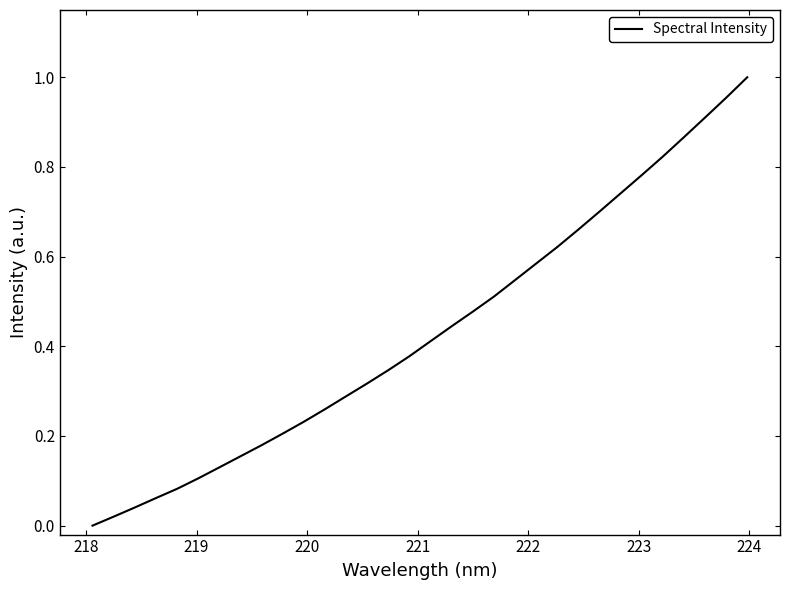

How many values are above zero?

31